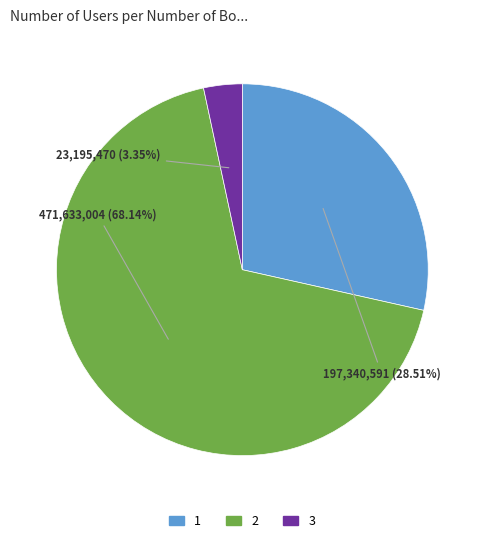

How much of the chart is everything except 1?

71.5%